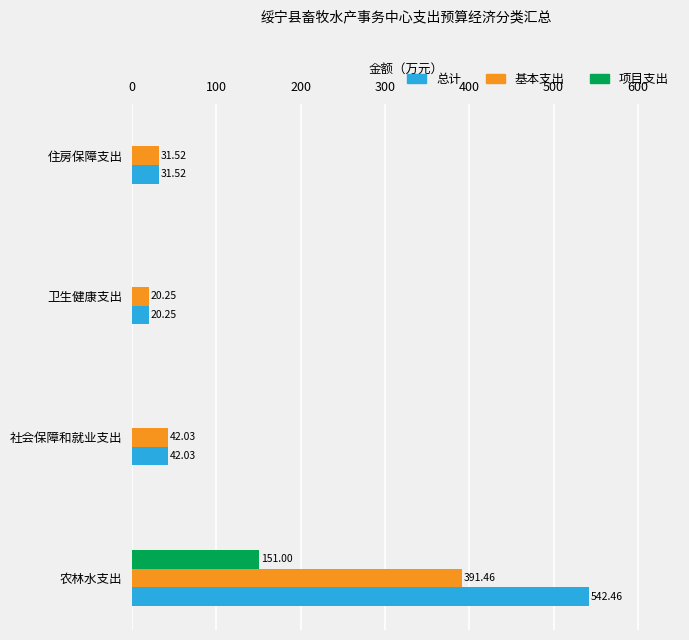

Between 农林水支出 and 住房保障支出, which series saw the biggest shift?

总计